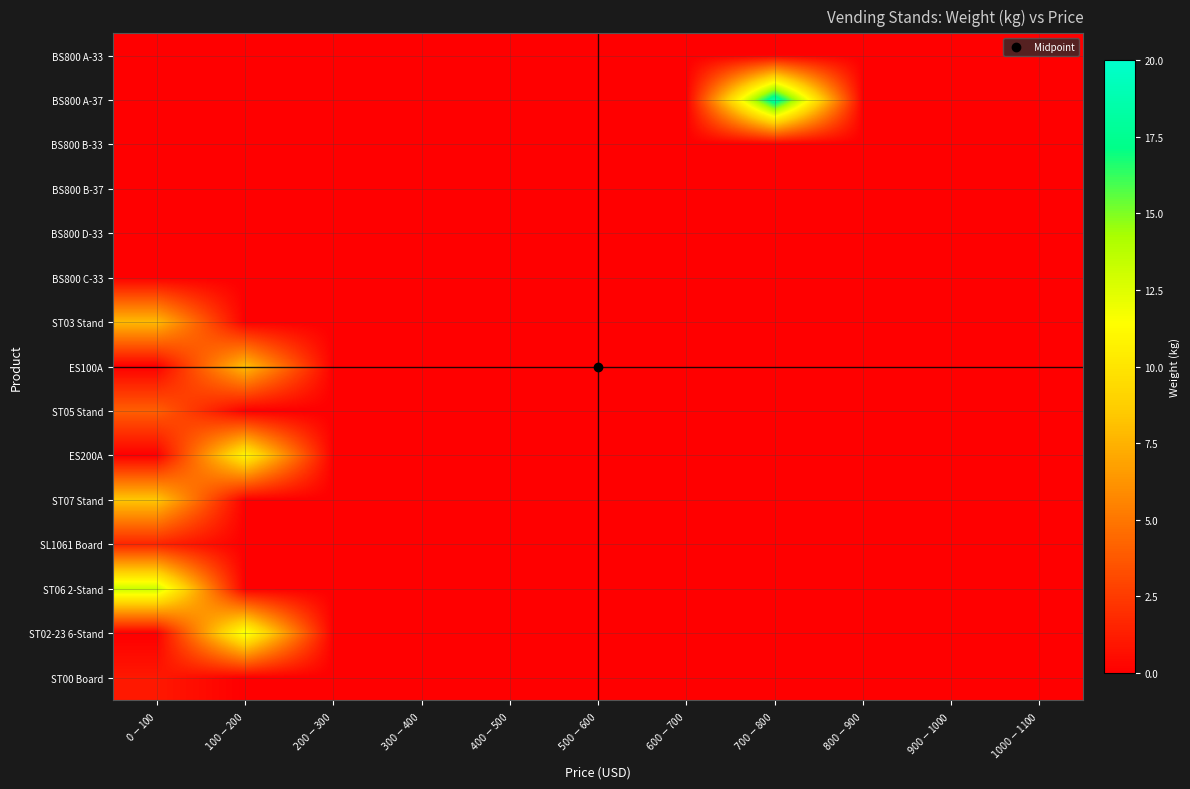

Which label corresponds to the largest value in the chart?

$700-$800